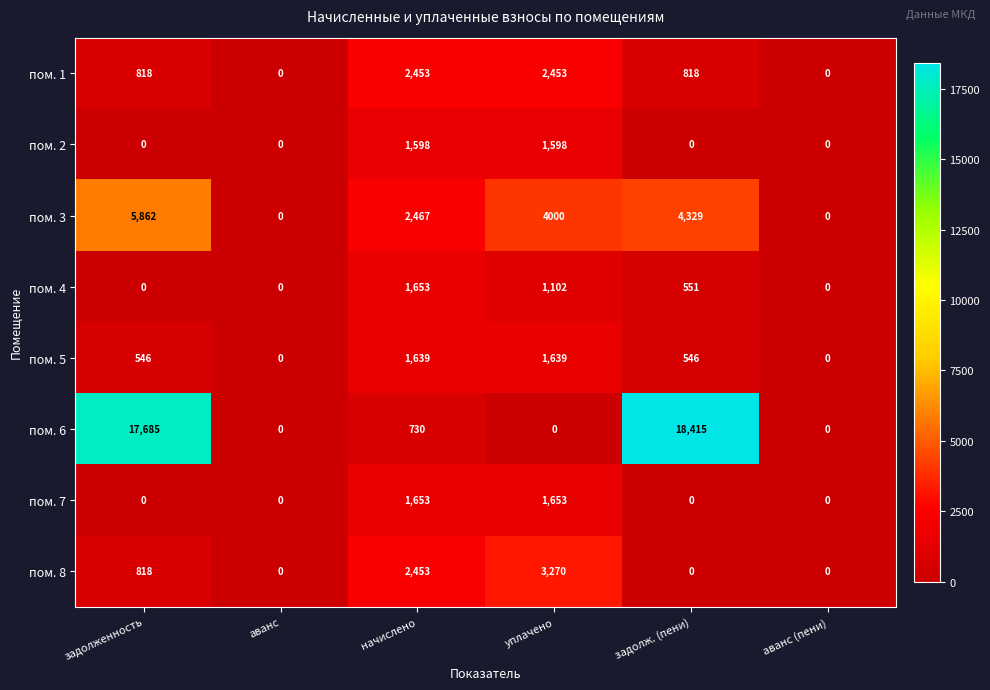

Read the пом. 5 value at задолж. (пени), to the nearest 100.

500